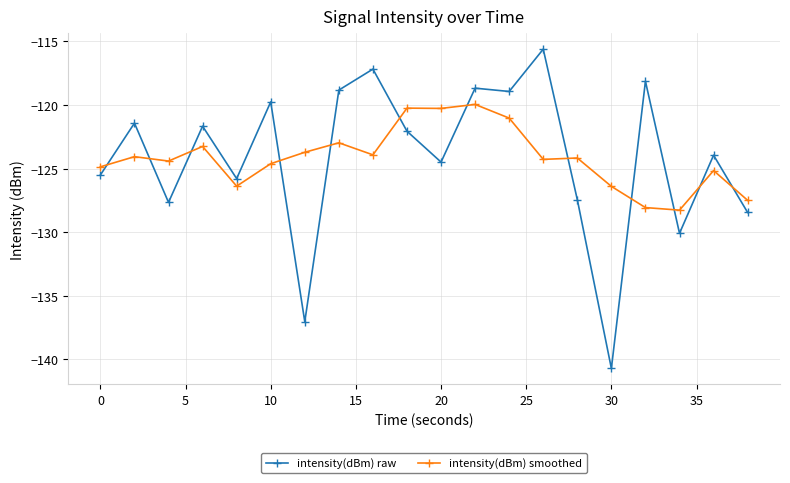

How many times do intensity(dBm) smoothed and intensity(dBm) raw cross each other?

12